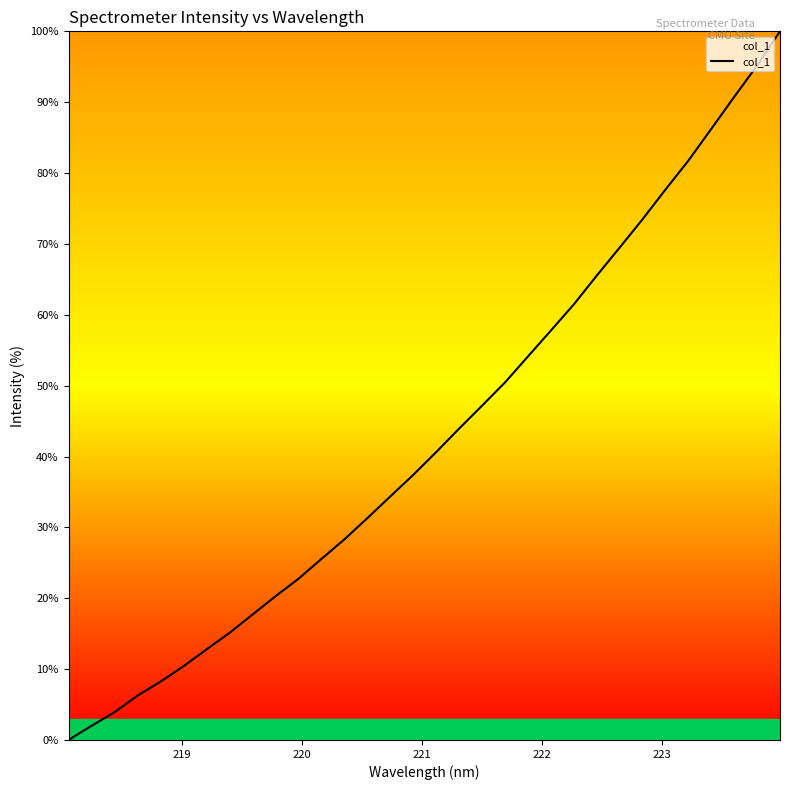

Reading left to right, list all the values displayed in this chart.

0.0	2.0	3.9	6.2	8.2	10.4	12.8	15.1	17.7	20.3	22.7	25.5	28.3	31.3	34.3	37.4	40.6	43.9	47.1	50.4	54.1	57.7	61.4	65.5	69.5	73.5	77.7	81.7	86.2	90.7	95.2	100.0